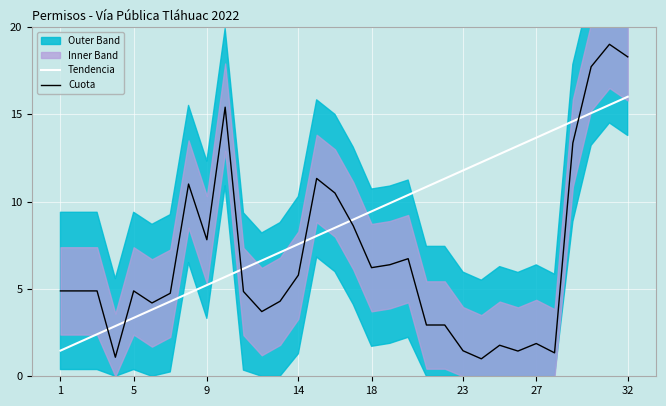

What is the minimum value for Tendencia?

1.5